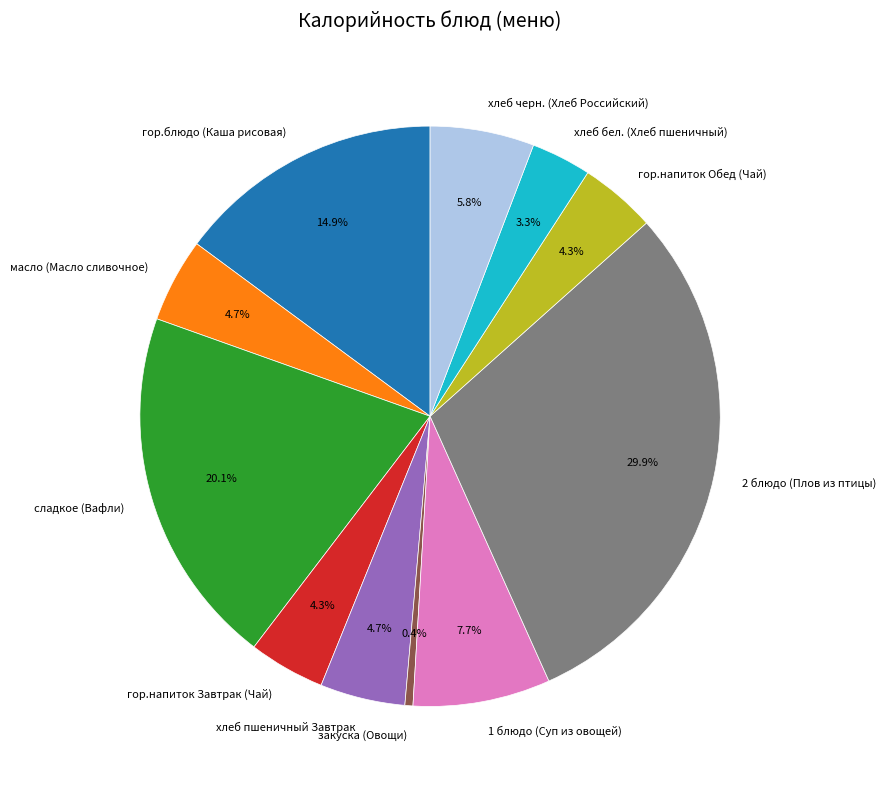

Which slice is the smallest?

закуска (Овощи)